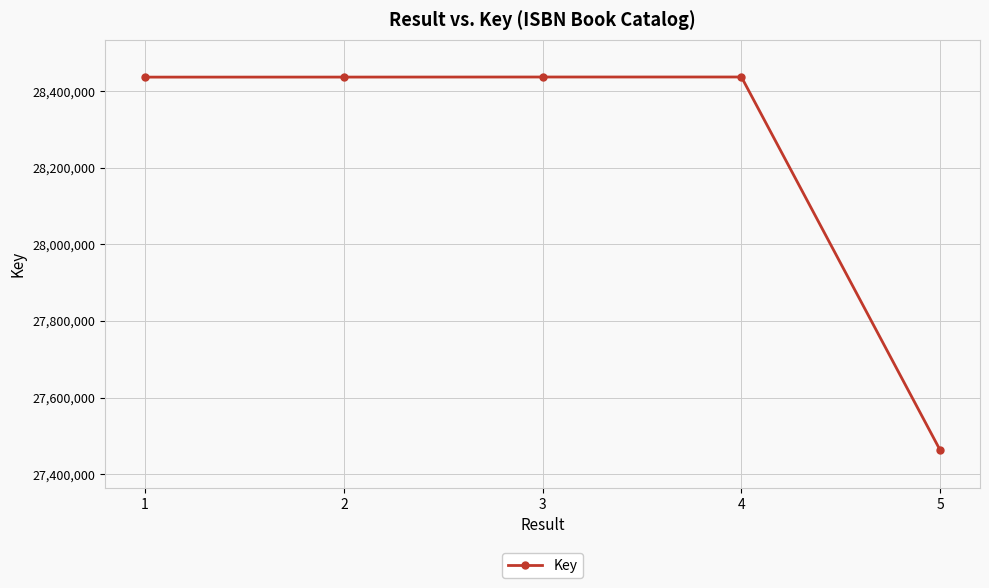

What is the sum of all values?

141208911